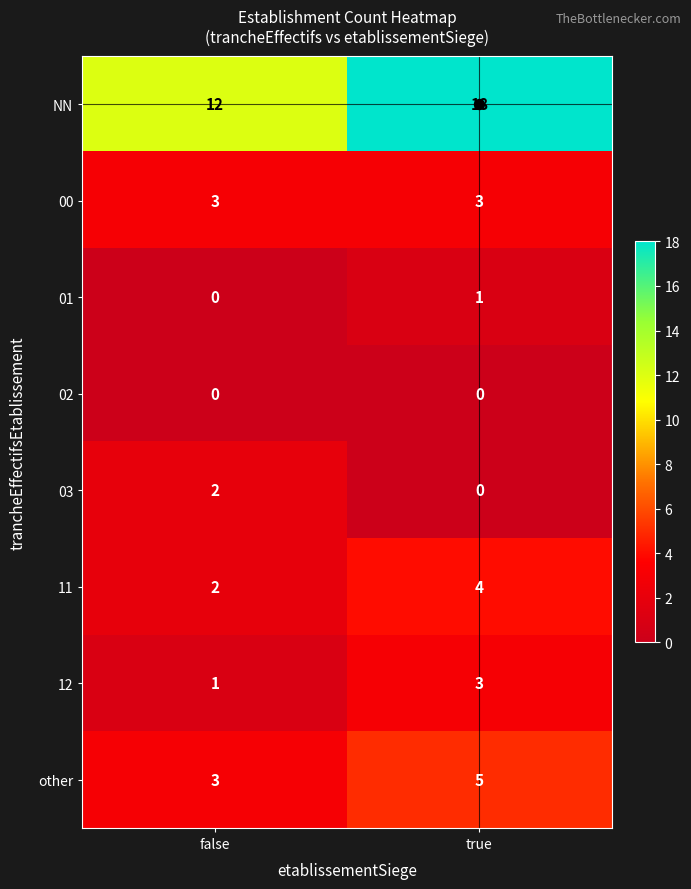

What is the sum of all NN values?

30